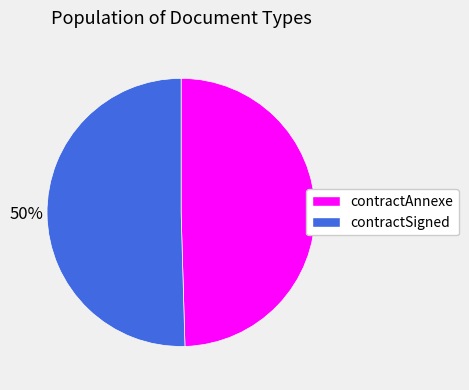

True or false: contractSigned accounts for 43% of the total.

False